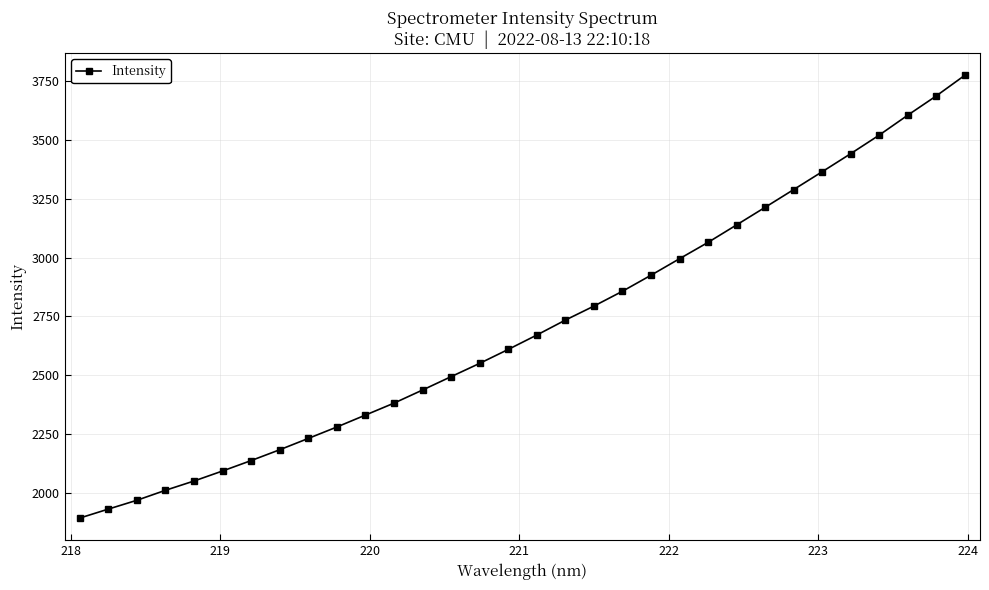

How many distinct data groups are displayed?

1